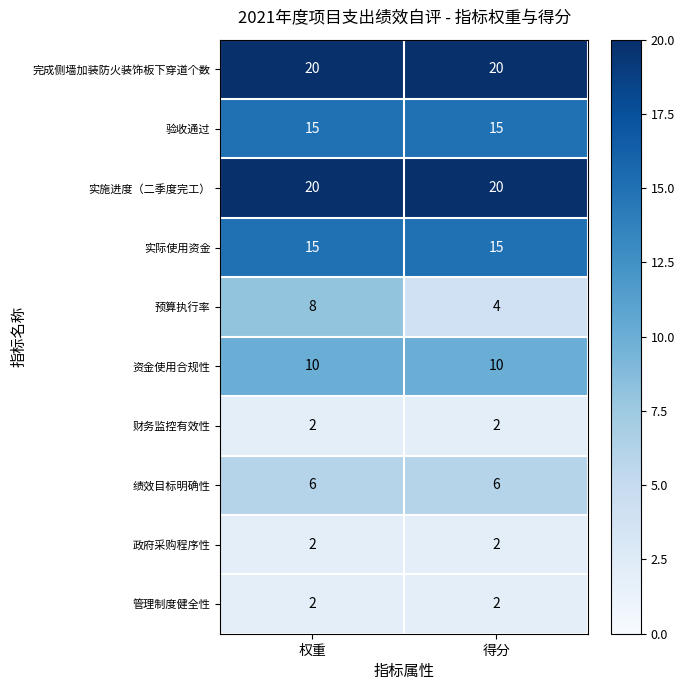

The 管理制度健全性 series shows 3 at 得分. True or false?

False